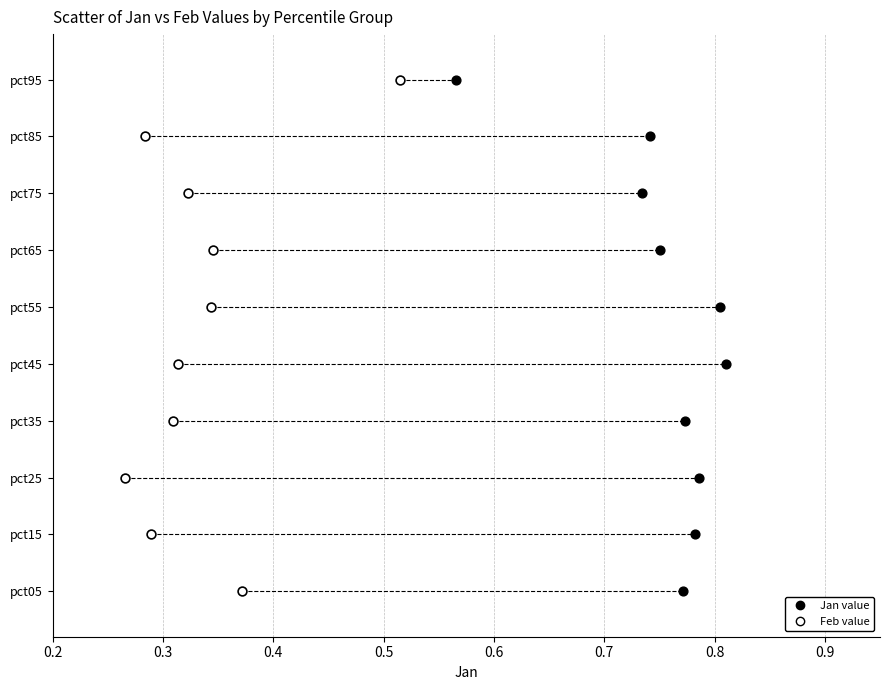

What are all the series names shown in the legend?

Jan value, Feb value